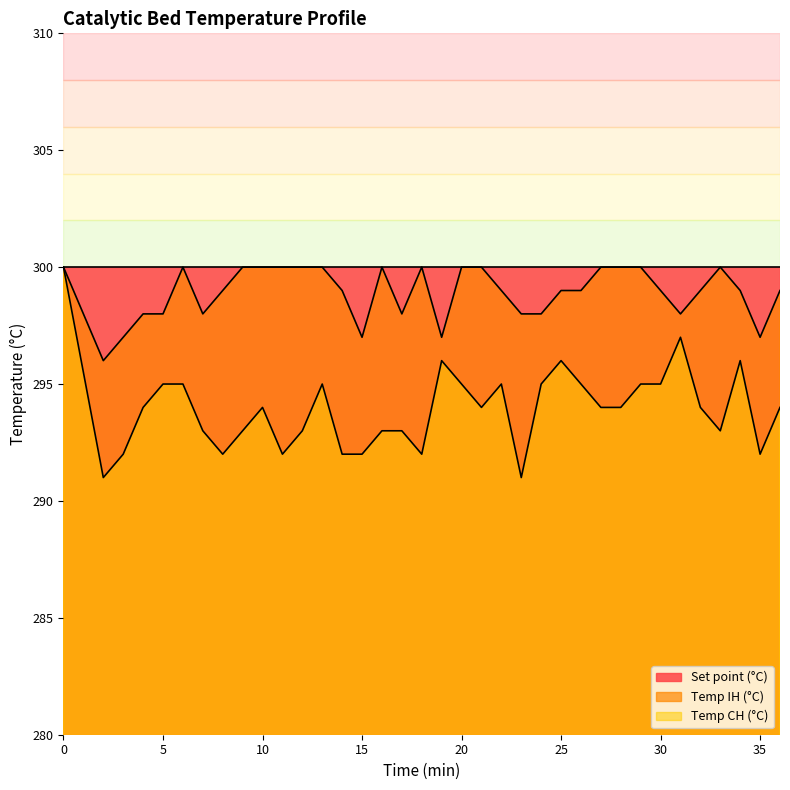

Which series has the largest range (max minus min)?

Temp CH (°C)